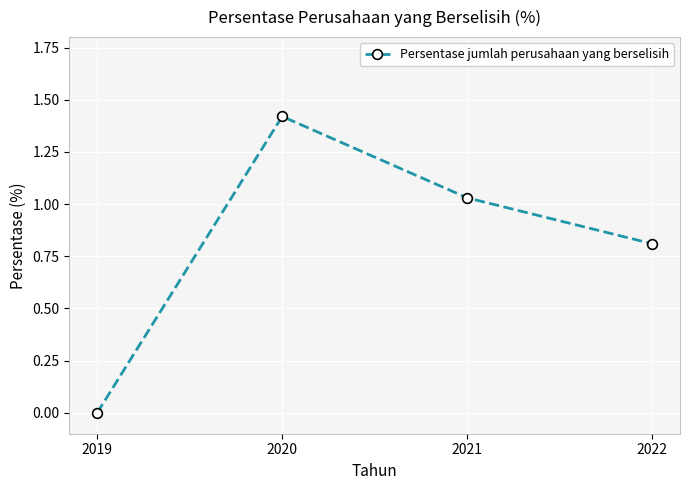

How many categories are shown in the chart?

4